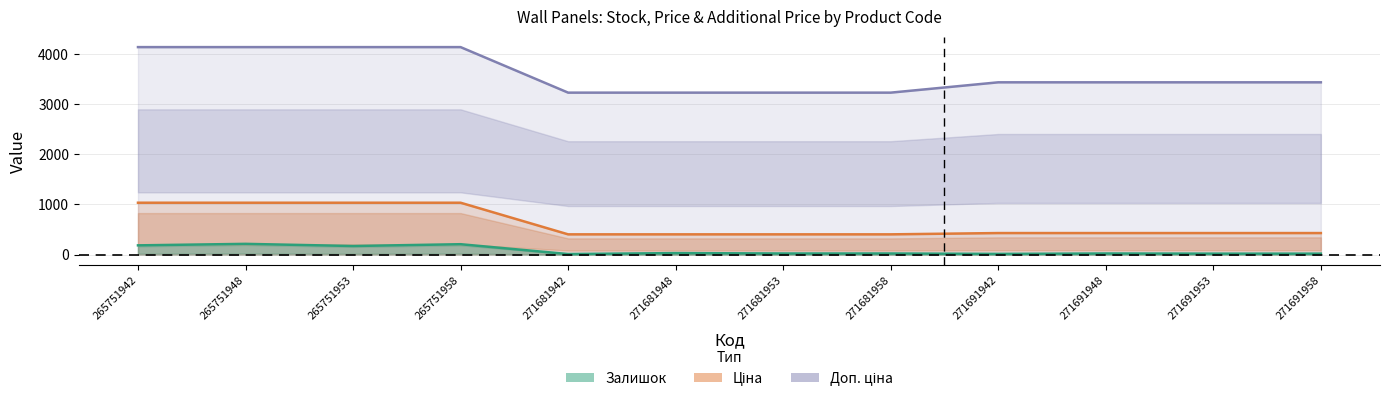

Rank the series by their average value, from lowest to highest.

Залишок, Ціна, Доп. ціна